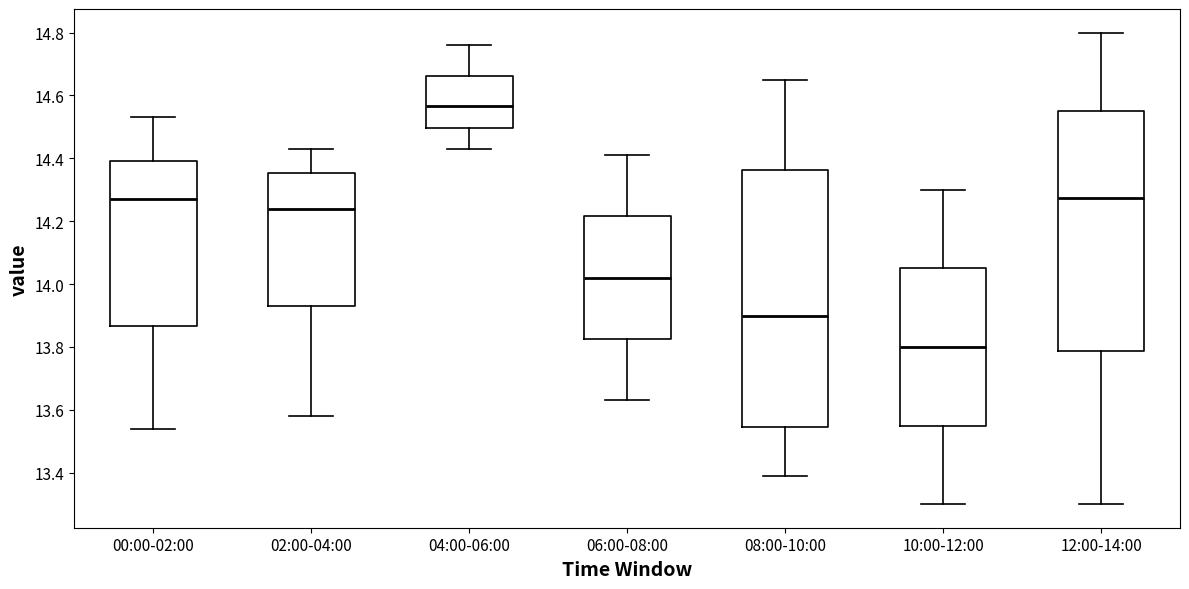

Where does the median line of the box for 00:00-02:00 sit on the y-axis? The values are not printed on the chart, so give them approximately, as read against the axis.

14.28